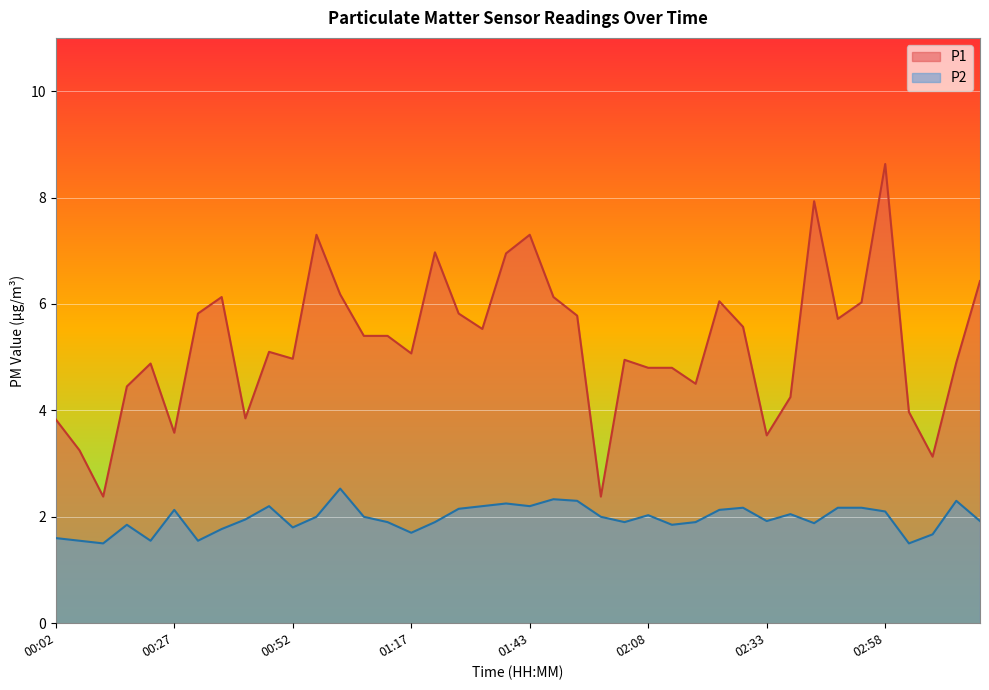

True or false: P1 and P2 cross at least once.

False